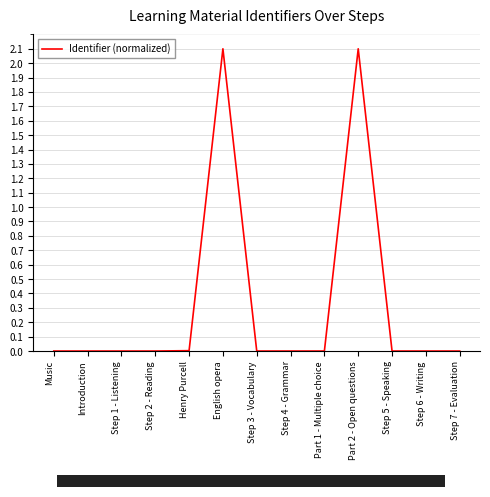

What is the sum of all values?

4.2